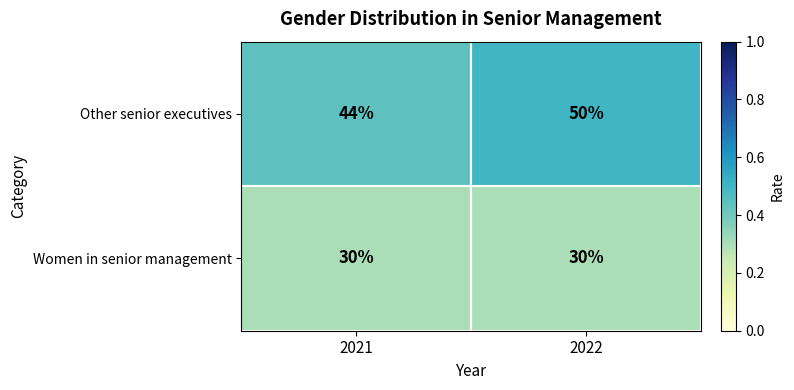

At which category is the sum across all series the highest?

2022